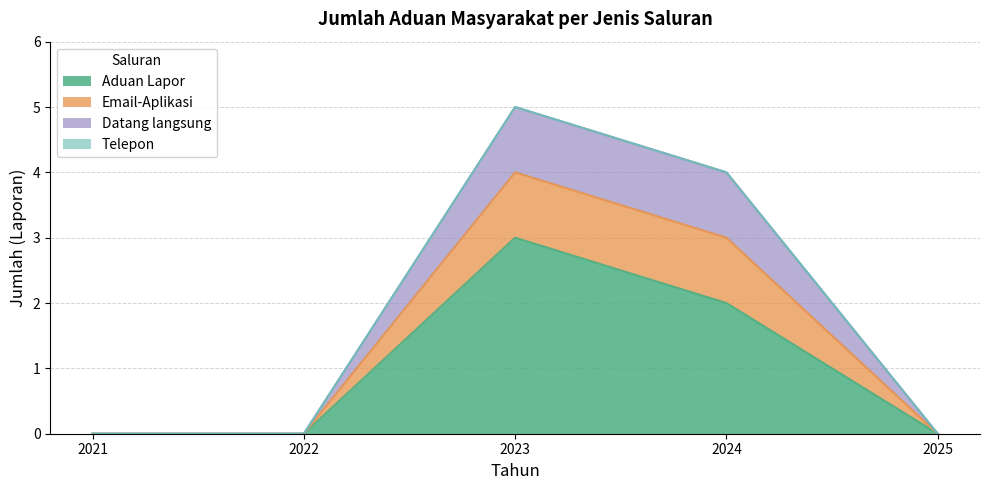

True or false: Datang langsung and Aduan Lapor cross at least once.

False